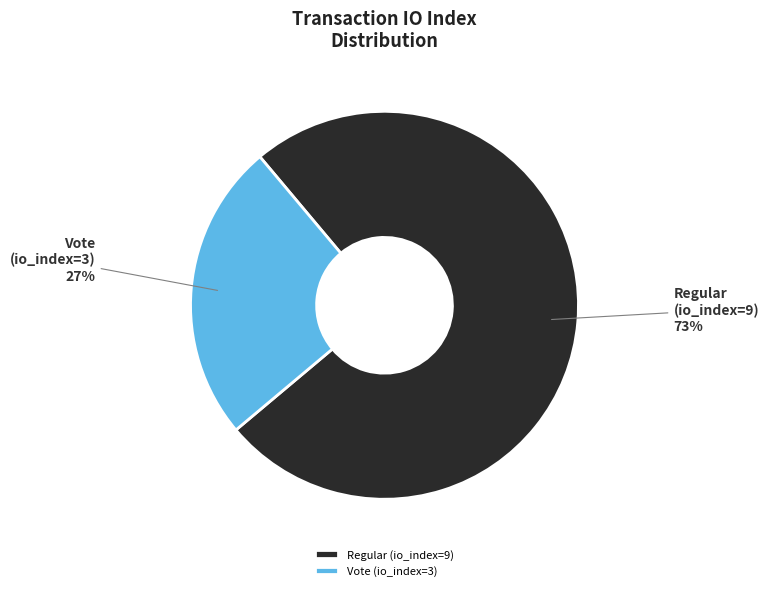

Which slice is the smallest?

Vote (io_index=3)